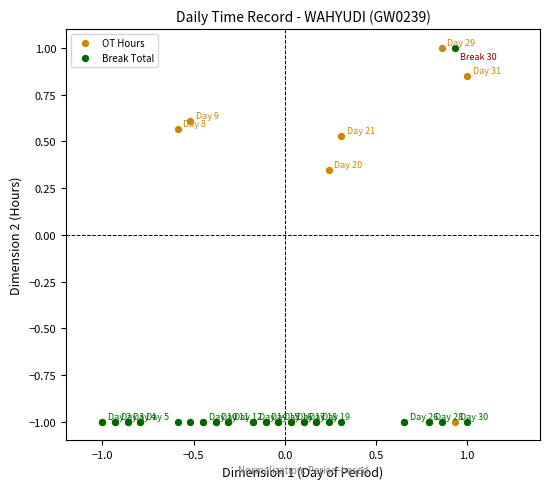

In the Break Total series, what Y value is closest to 0?

-1.0